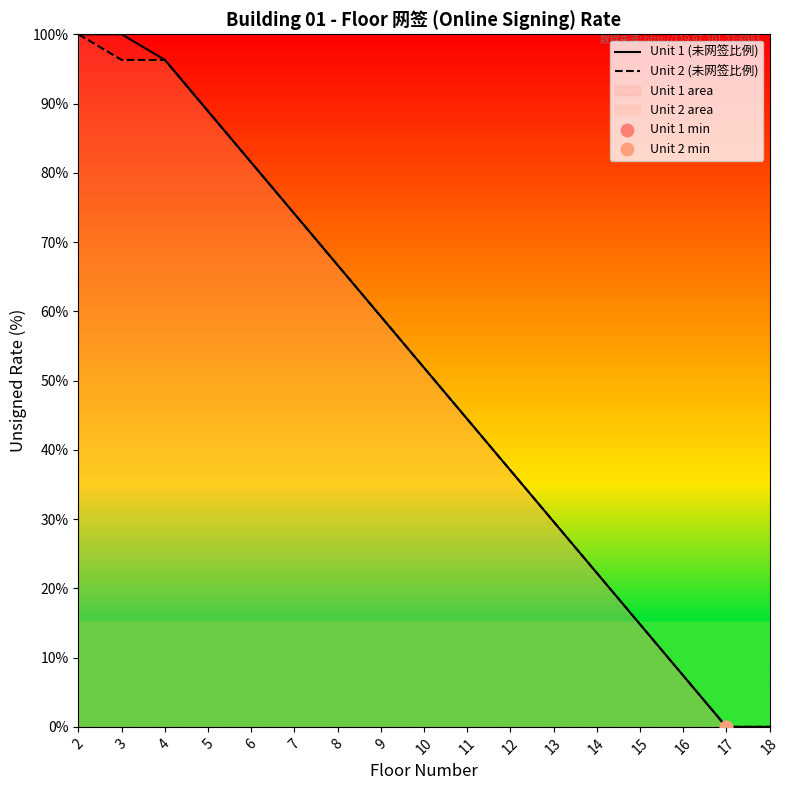

What are all the series names shown in the legend?

Unit 1 (未网签比例), Unit 2 (未网签比例)